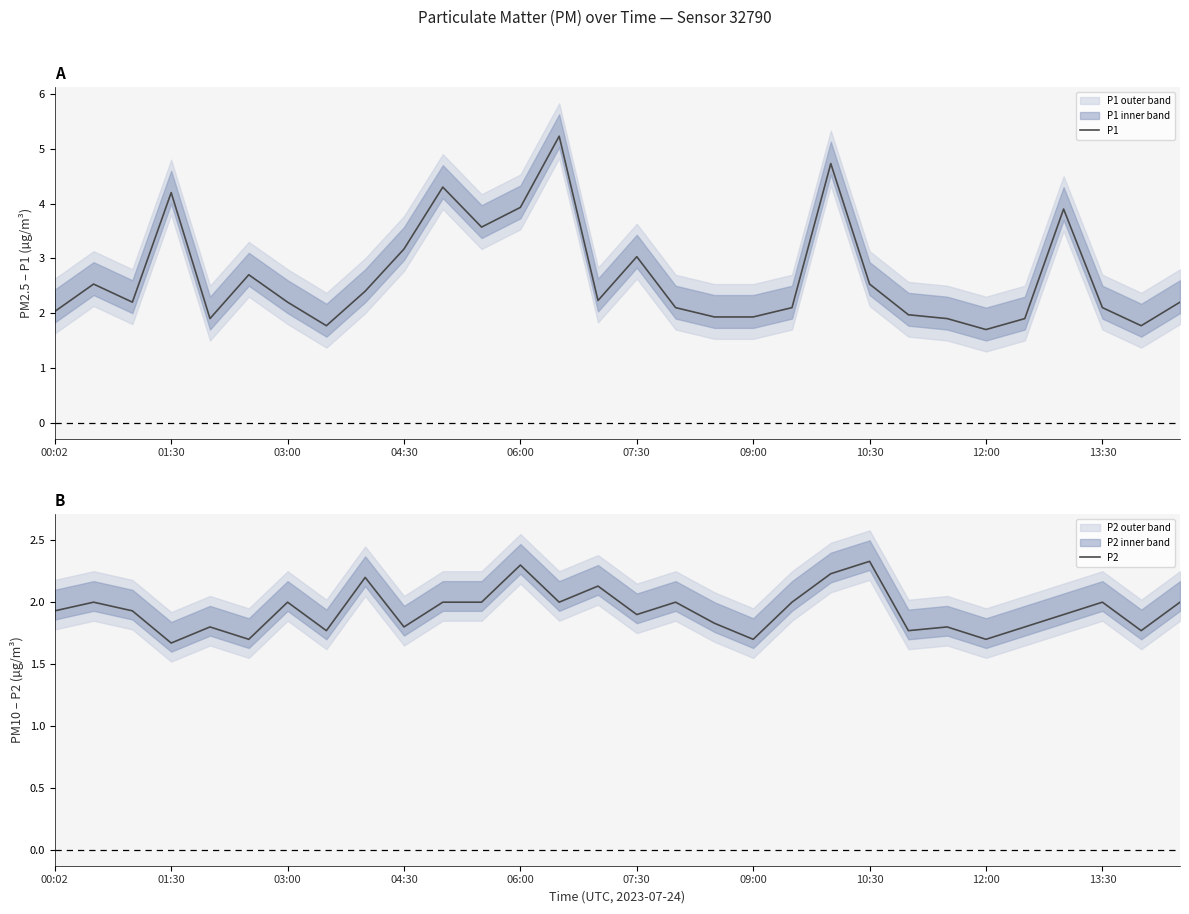

What is the difference between the second highest and minimum values in the P1 series?

3.0